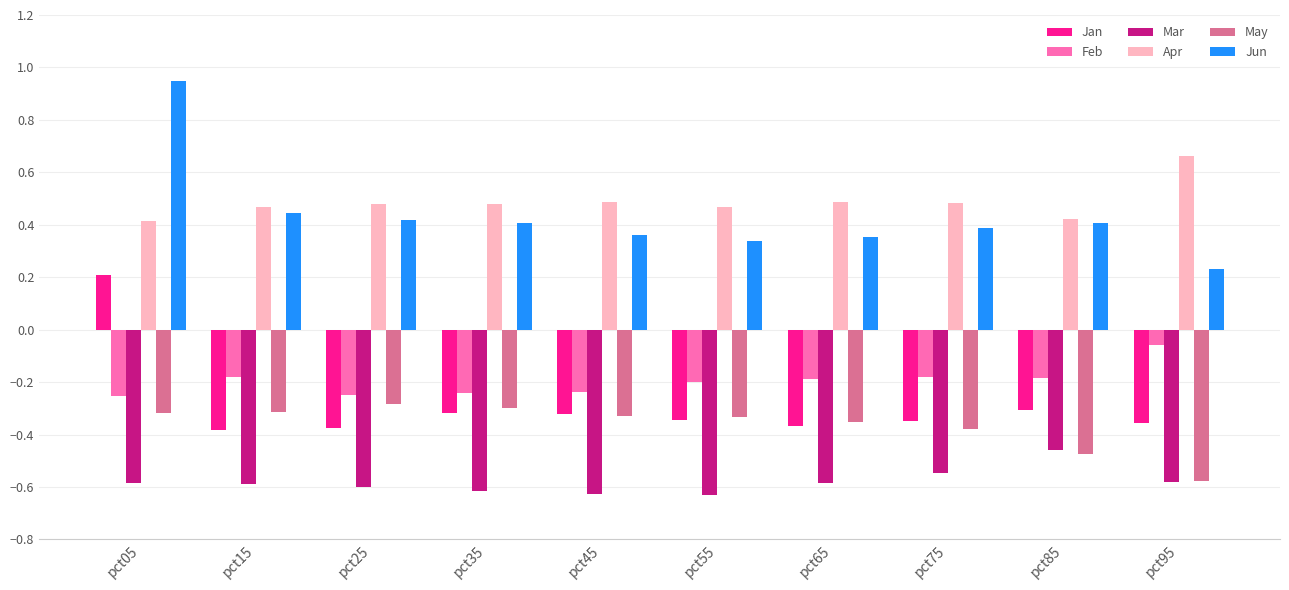

Where is Feb nearest to the value 0?

pct95